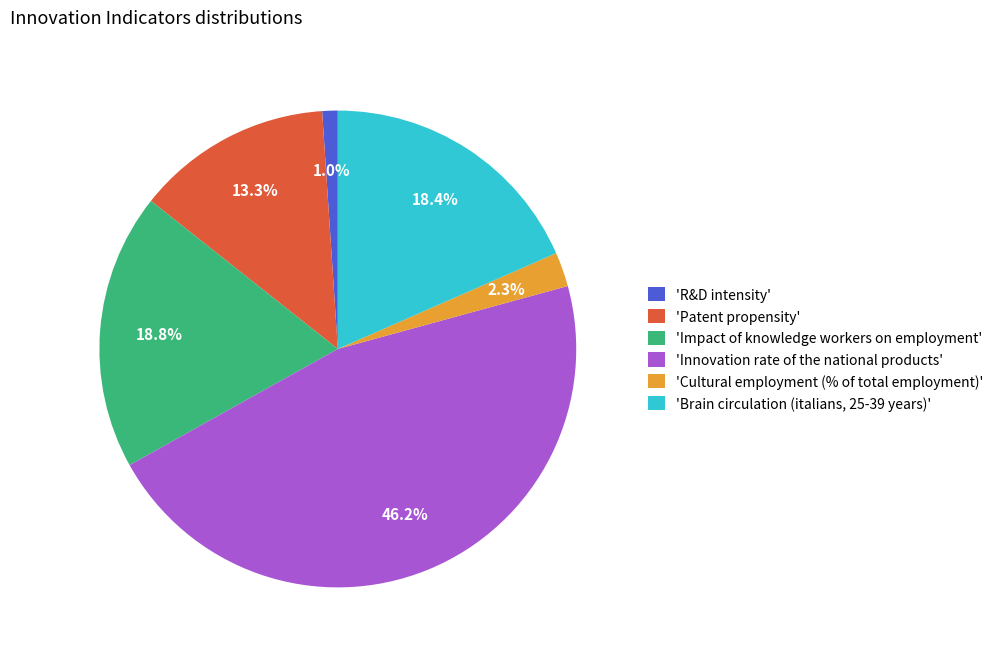

Rank the categories by value from lowest to highest.

'R&D intensity', 'Cultural employment (% of total employment)', 'Patent propensity', 'Brain circulation (italians, 25-39 years)', 'Impact of knowledge workers on employment', 'Innovation rate of the national products'